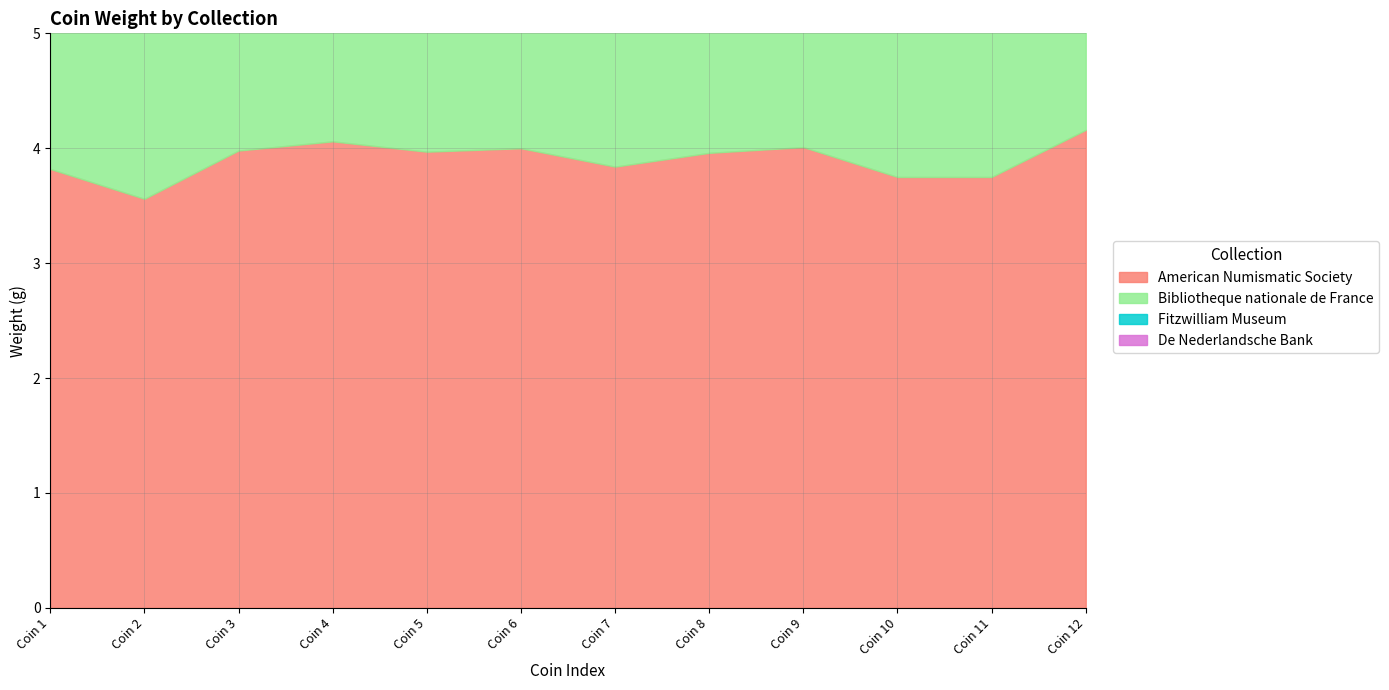

How many series are shown in this chart?

4